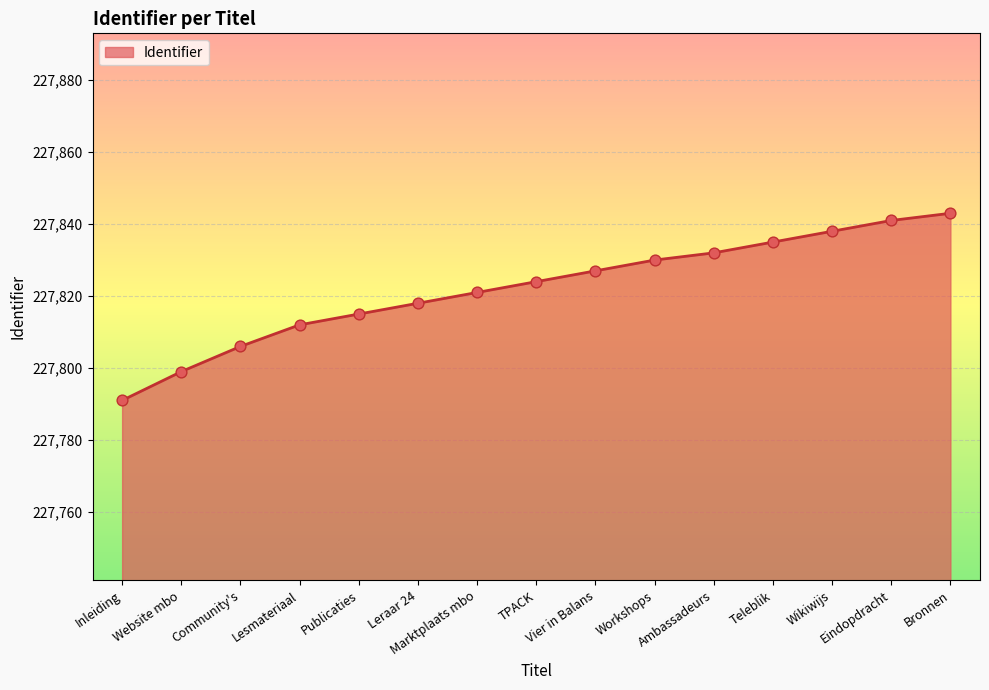

What is the change in value from Marktplaats mbo to Wikiwijs?

+17